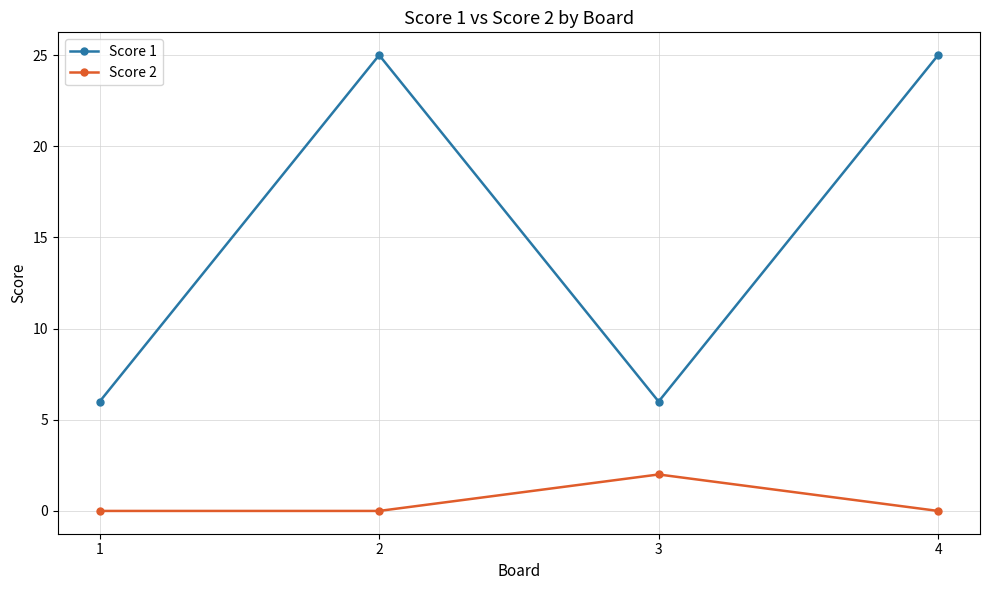

What is the value of the Score 1 point at the 2nd from the left?

25